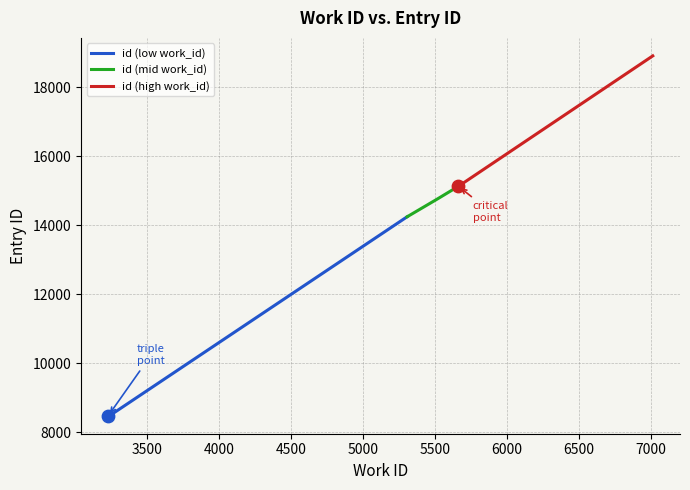

What is the ratio of the value at 5305 to the value at 3245?

1.7